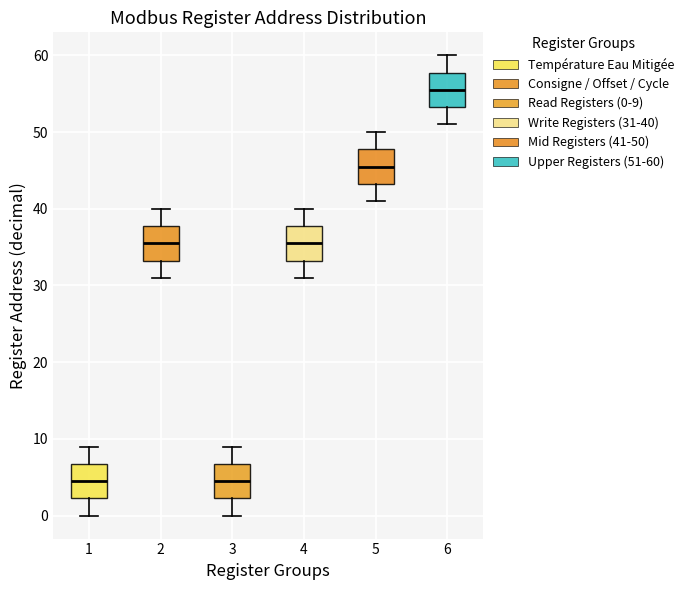

Reading left to right, transcribe this box plot: for each box, give where its median line is, the range the box spans, and where its two whiskers end, as read against the y-axis. The values are not printed on the chart, so give them approximately, as read against the axis.

1: median 5, box 2 to 7, whiskers 0 to 9
2: median 36, box 33 to 38, whiskers 31 to 40
3: median 5, box 2 to 7, whiskers 0 to 9
4: median 36, box 33 to 38, whiskers 31 to 40
5: median 46, box 43 to 48, whiskers 41 to 50
6: median 56, box 53 to 58, whiskers 51 to 60